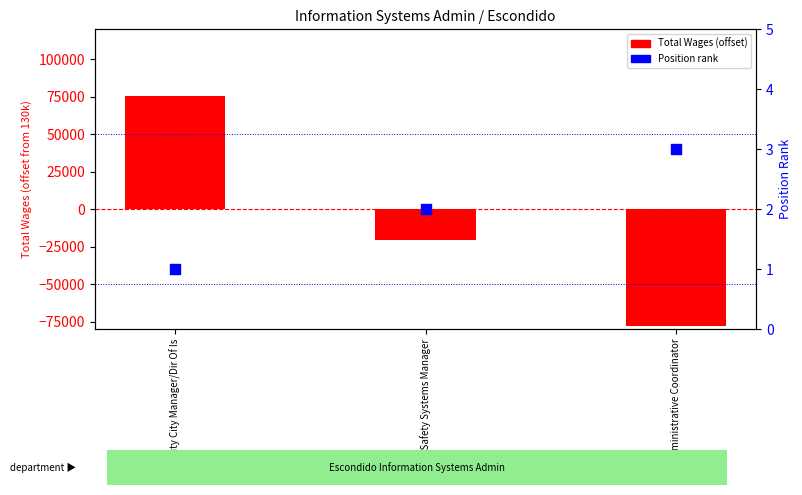

At how many categories does at least one series exceed -29619?

3